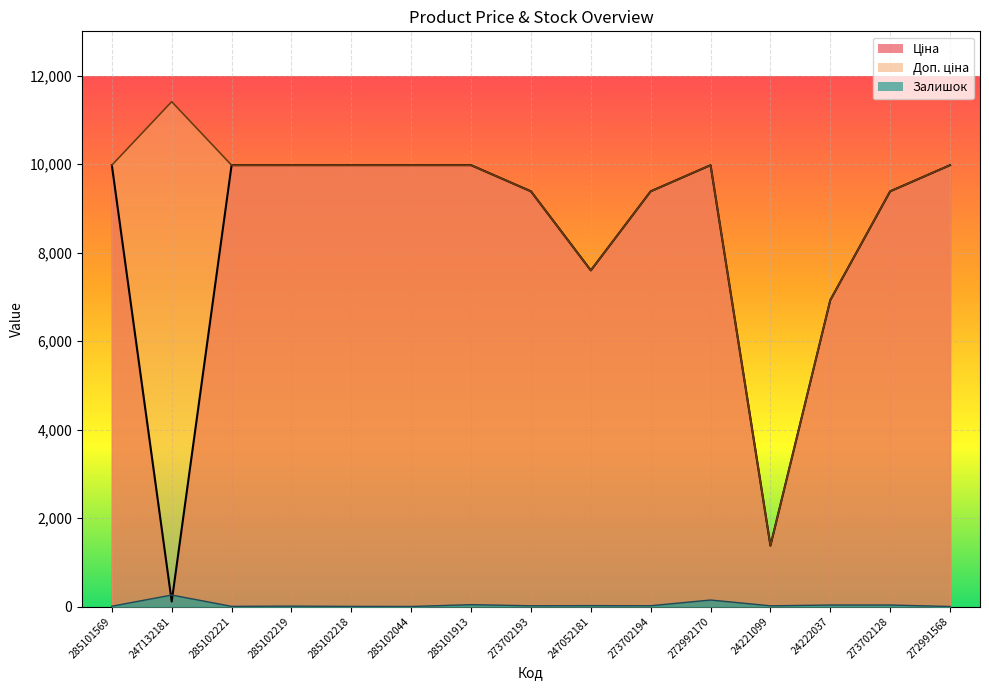

True or false: Доп. ціна has a value of 9975.0 at 272991568.

True